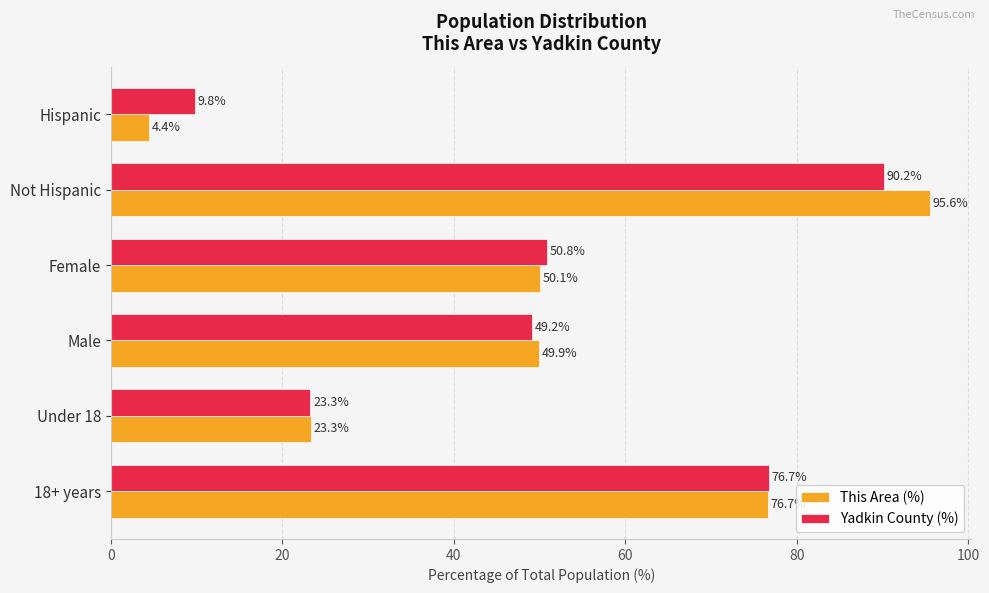

Which series has the widest spread of values?

This Area (%)